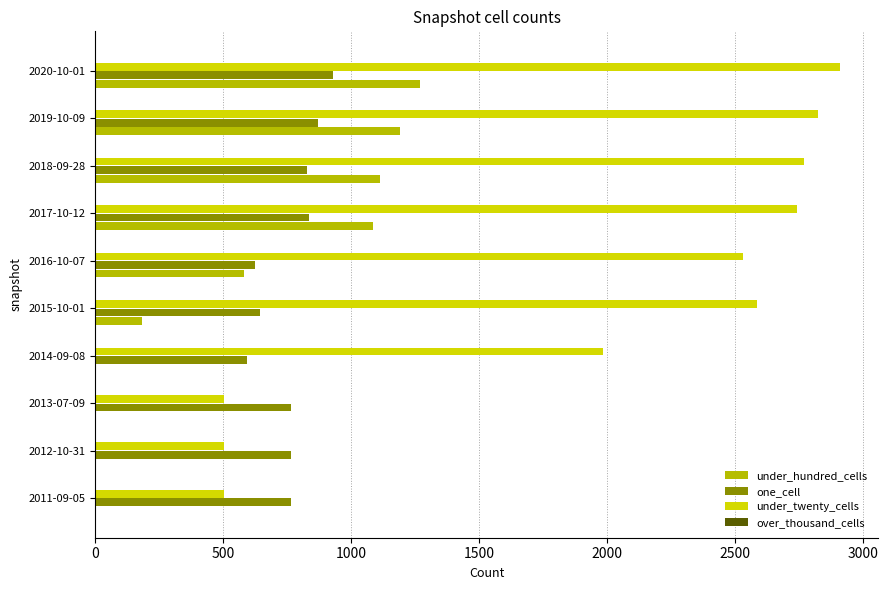

Which series has the widest spread of values?

under_twenty_cells